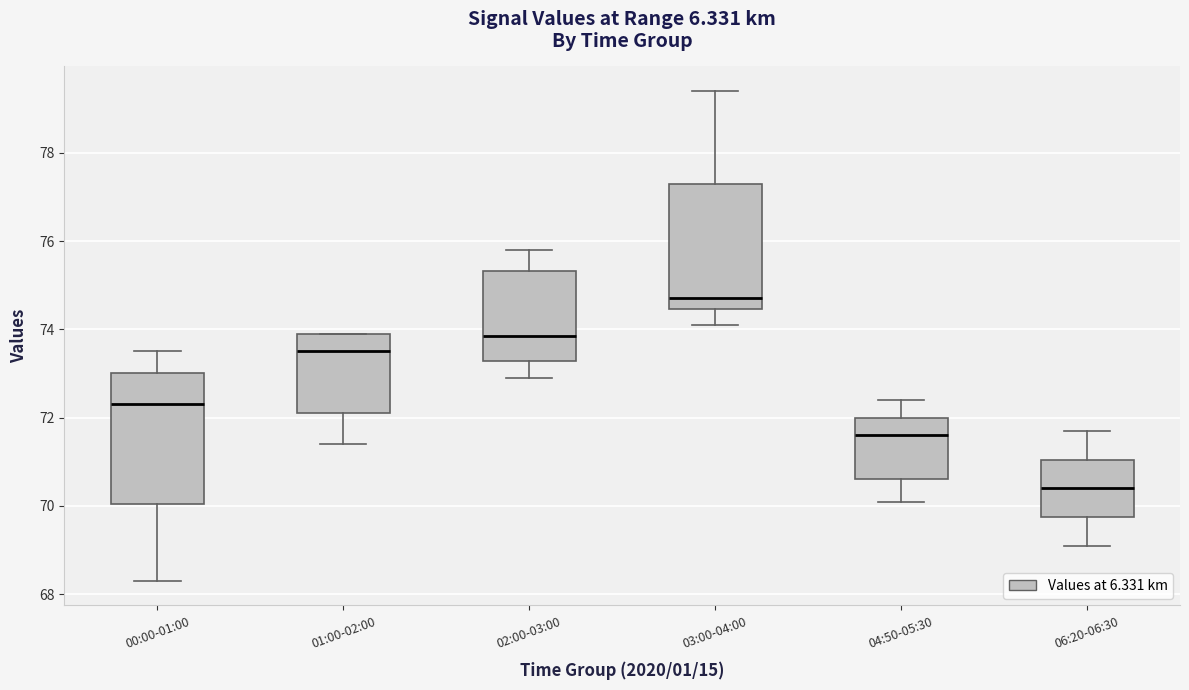

Where does the median line of the box for 00:00-01:00 sit on the y-axis? The values are not printed on the chart, so give them approximately, as read against the axis.

72.4